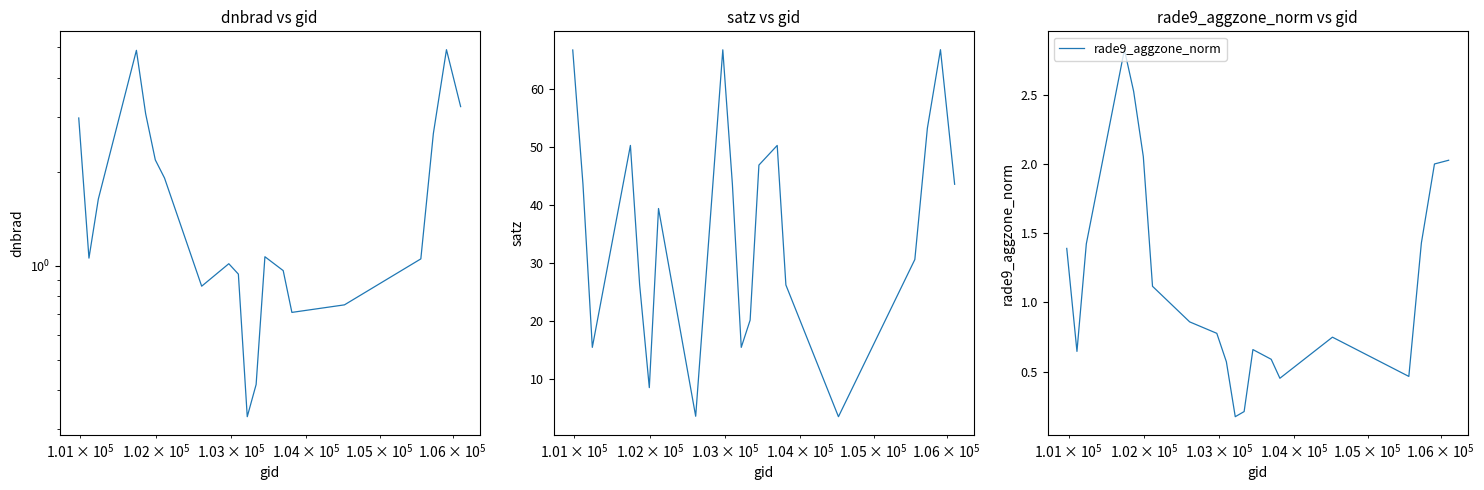

Reading left to right, list all the values displayed in this chart.

dnbrad: 3.0	1.1	1.6	4.9	3.1	2.2	1.9	0.9	1.0	0.9	0.3	0.4	1.1	1.0	0.7	0.7	1.1	2.6	4.9	3.2
satz: 66.7	43.6	15.5	50.3	26.3	8.5	39.4	3.6	66.8	43.7	15.5	20.2	46.9	50.3	26.2	3.5	30.6	53.3	66.8	43.6
rade9_aggzone_norm: 1.4	0.6	1.4	2.8	2.5	2.1	1.1	0.9	0.8	0.6	0.2	0.2	0.7	0.6	0.5	0.7	0.5	1.4	2.0	2.0